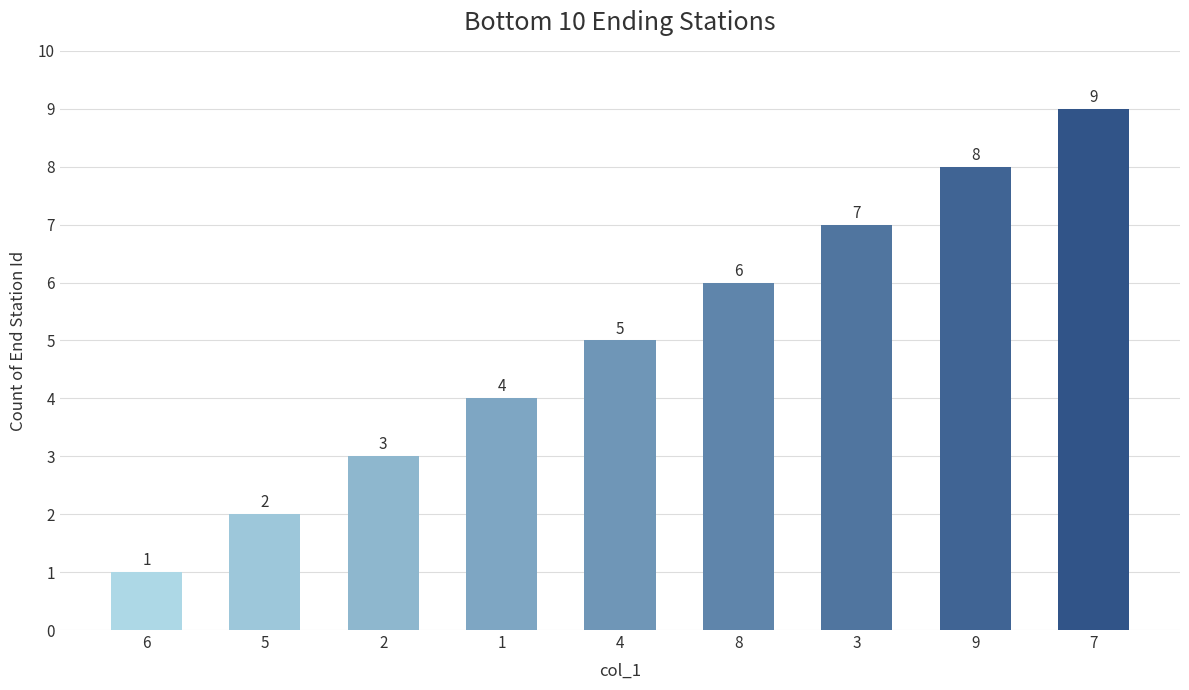

What is the label of the 3rd bar from the right?

3